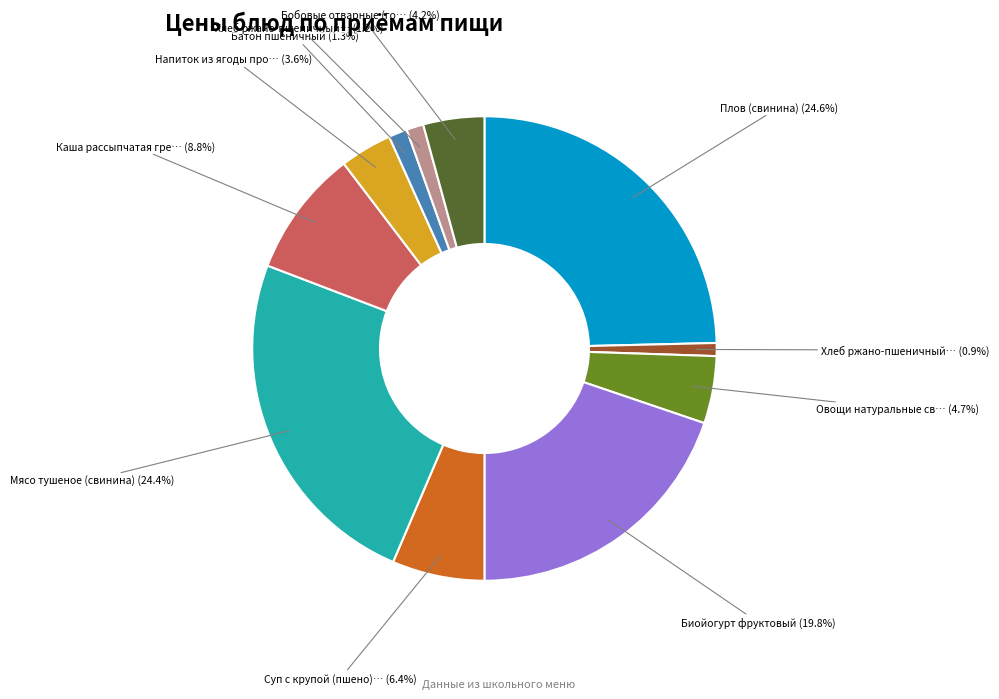

Is there a majority slice in this chart?

No